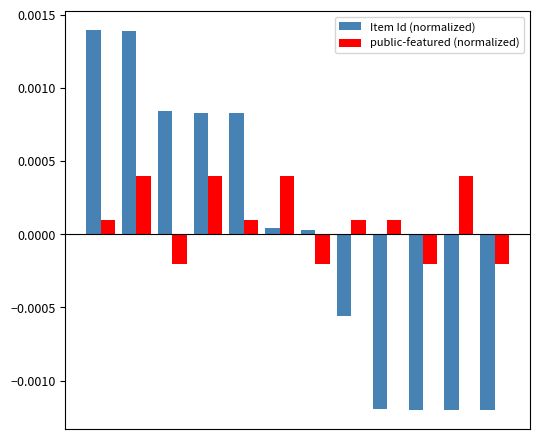

How many bars are there in each group?

2